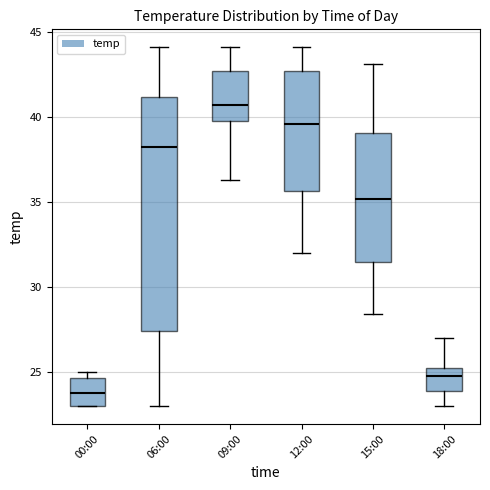

Reading left to right, transcribe this box plot: for each box, give where its median line is, the range the box spans, and where its two whiskers end, as read against the y-axis. The values are not printed on the chart, so give them approximately, as read against the axis.

00:00: median 24.0, box 23.0 to 24.5, whiskers 23.0 to 25.0
06:00: median 38.5, box 27.5 to 41.0, whiskers 23.0 to 44.0
09:00: median 40.5, box 40.0 to 42.5, whiskers 36.5 to 44.0
12:00: median 39.5, box 35.5 to 42.5, whiskers 32.0 to 44.0
15:00: median 35.0, box 31.5 to 39.0, whiskers 28.5 to 43.0
18:00: median 25.0, box 24.0 to 25.5, whiskers 23.0 to 27.0